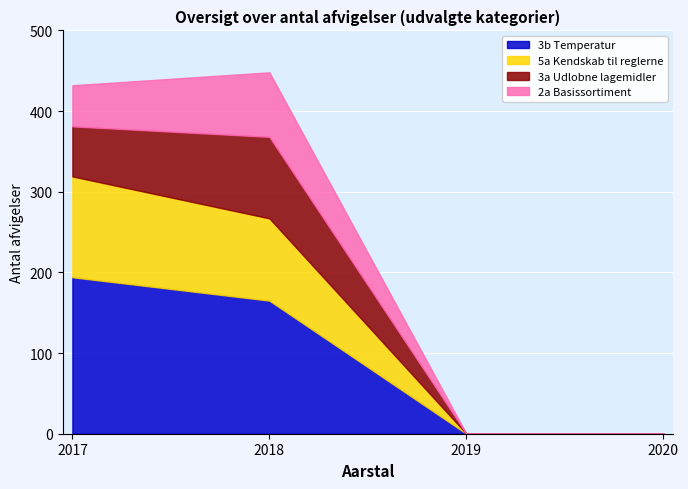

What is the difference between the maximum and minimum values in the 5a Kendskab til reglerne series?

125